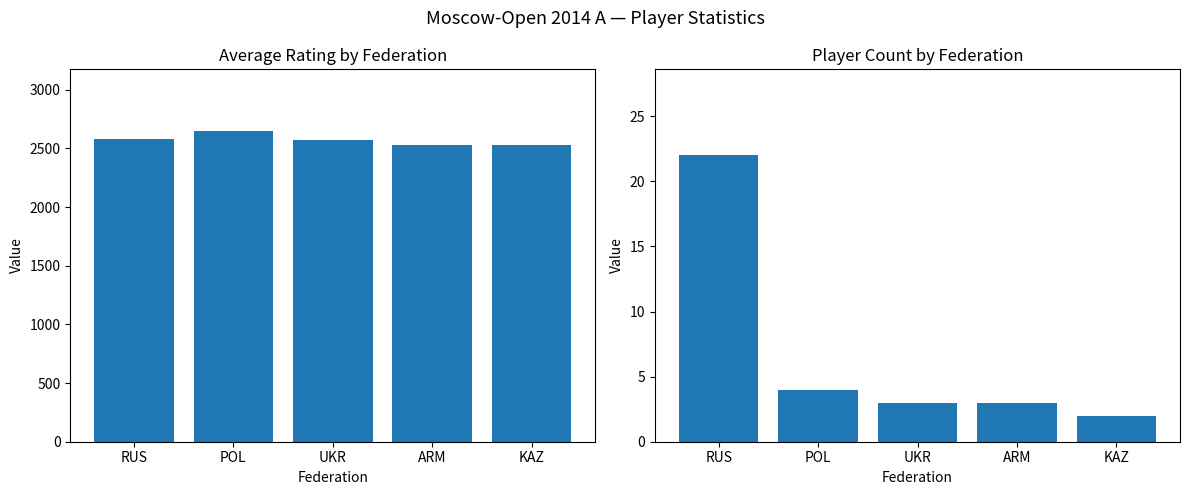

How many bars are there in each group?

2